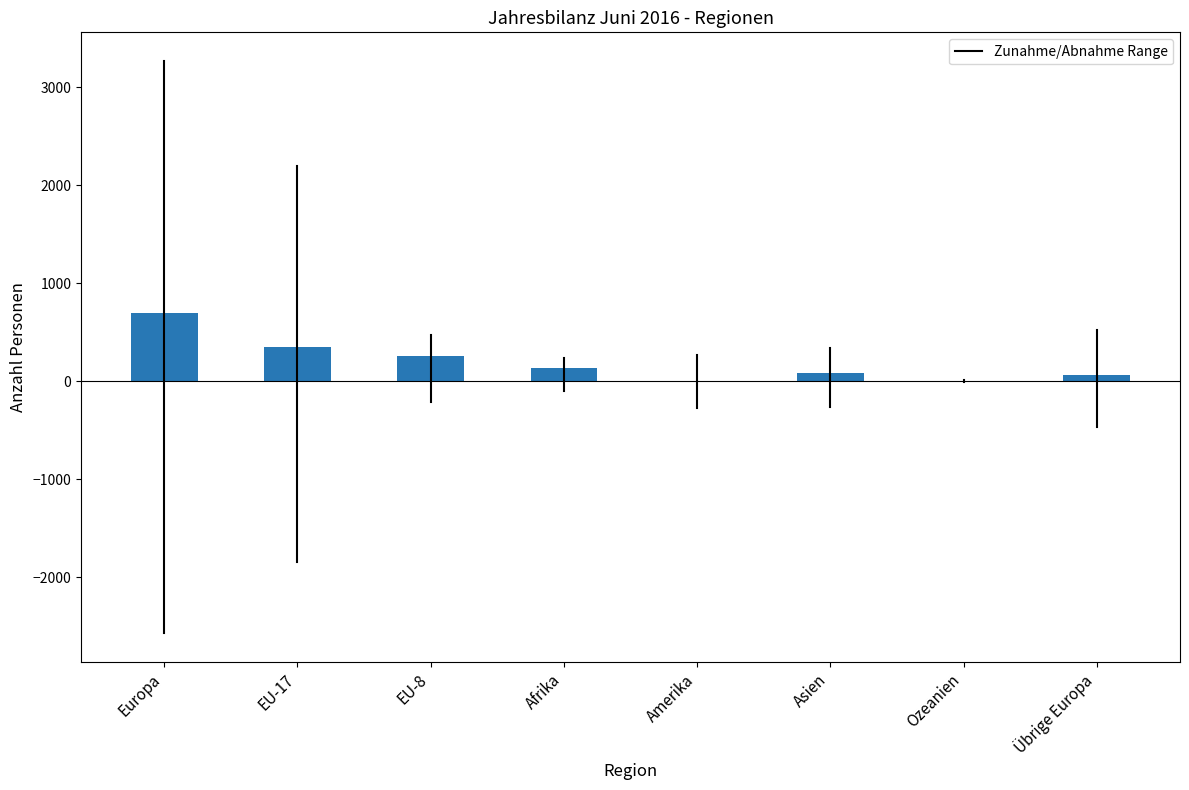

What is the ratio of the value at Europa to the value at EU-8?

2.7